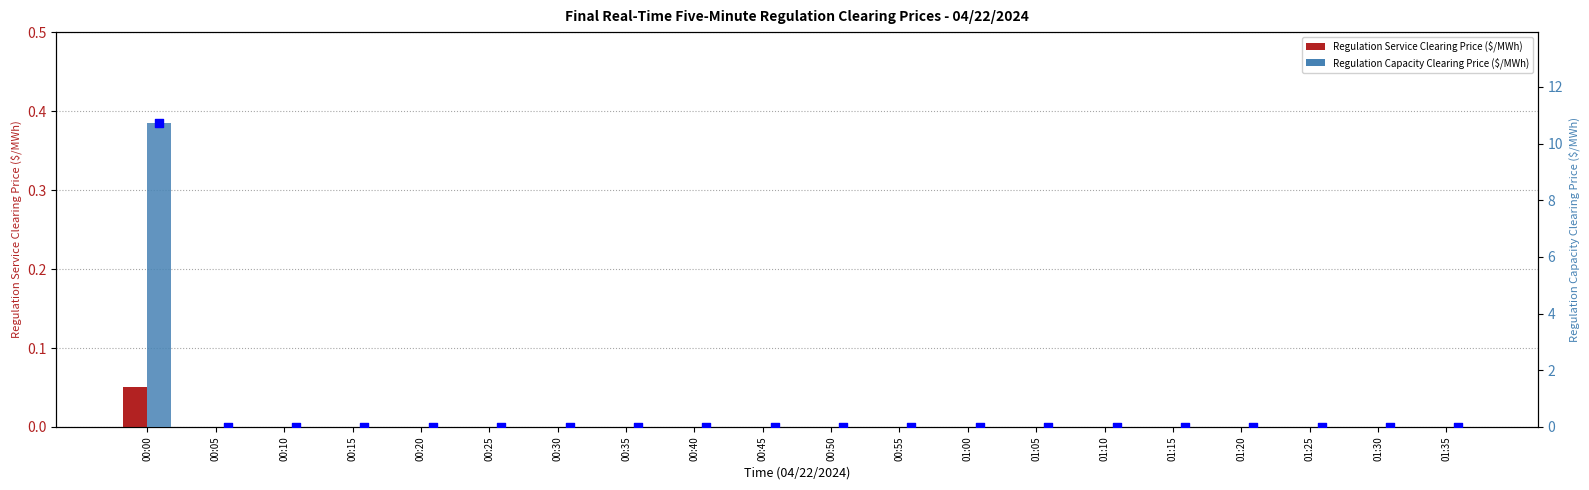

Is the value of Regulation Capacity Clearing Price ($/MWh) at 00:15 greater than the value of Regulation Service Clearing Price ($/MWh) at 00:50?

No